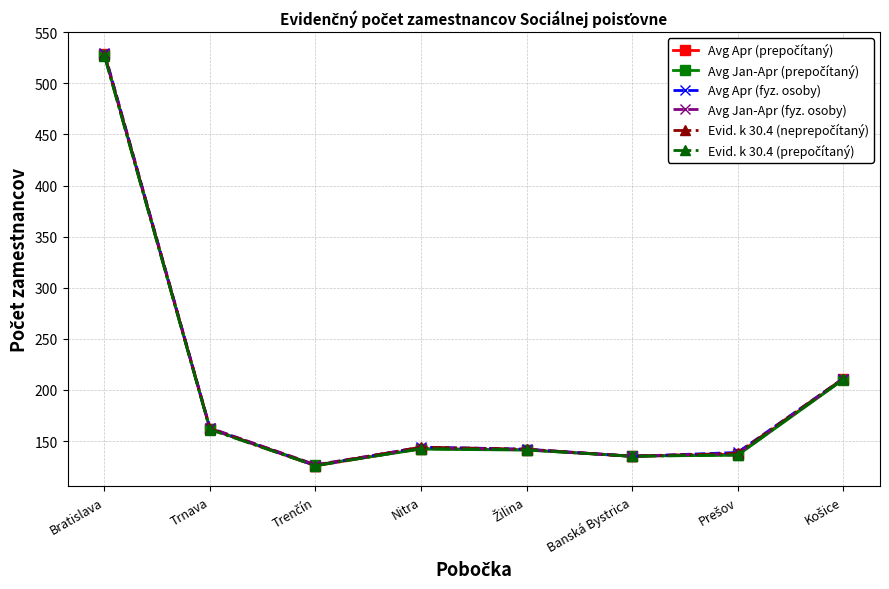

At which category is the sum across all series the highest?

Bratislava